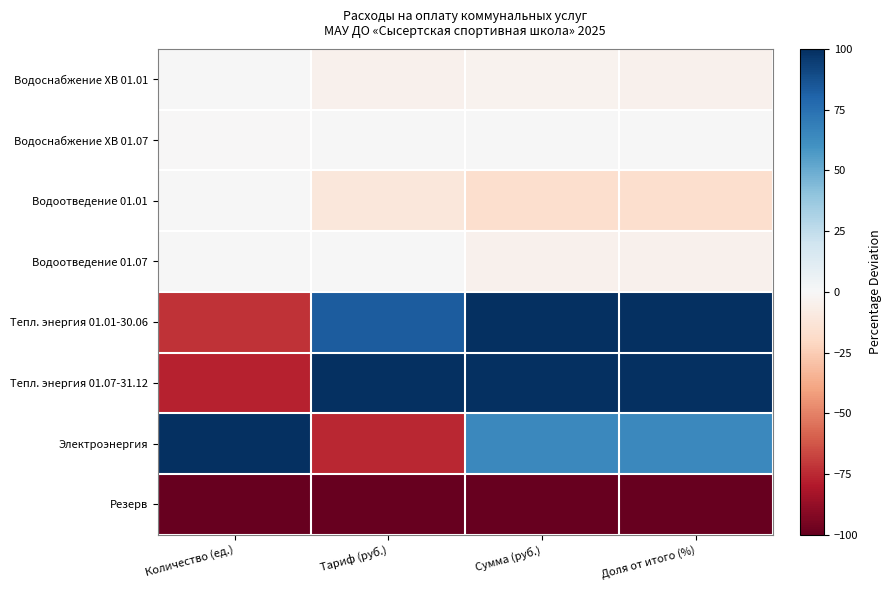

What is the total value across all series at Количество (ед.)?

-149.6